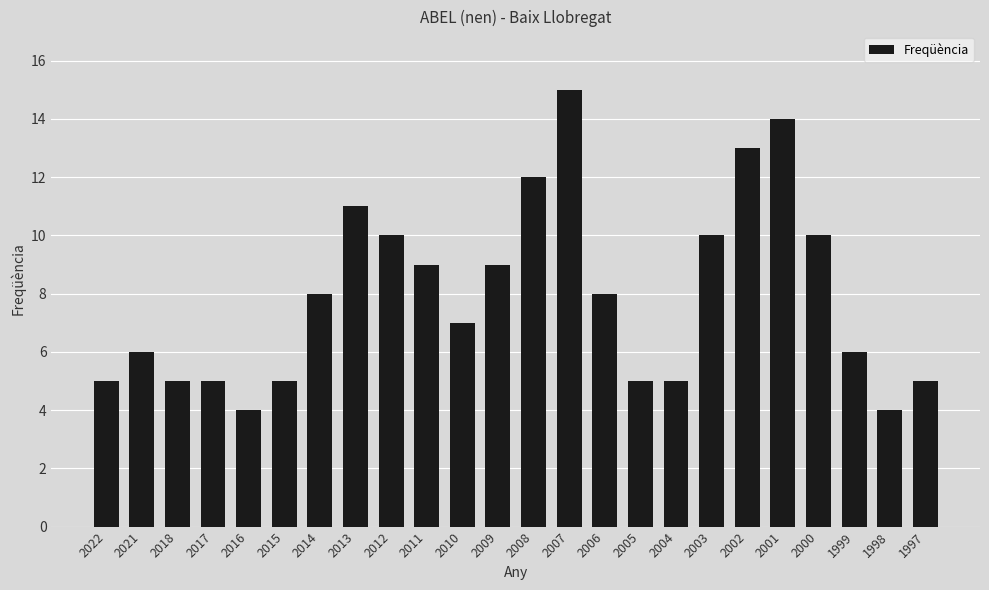

What is the greatest value displayed?

15